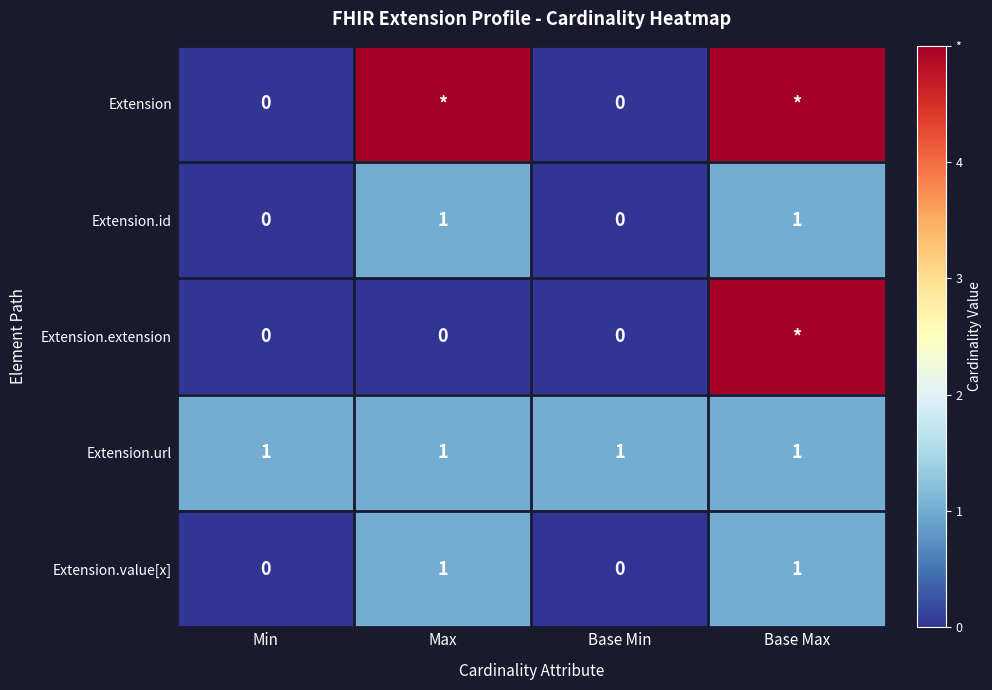

The Extension.value[x] series shows 1 at Max. True or false?

True